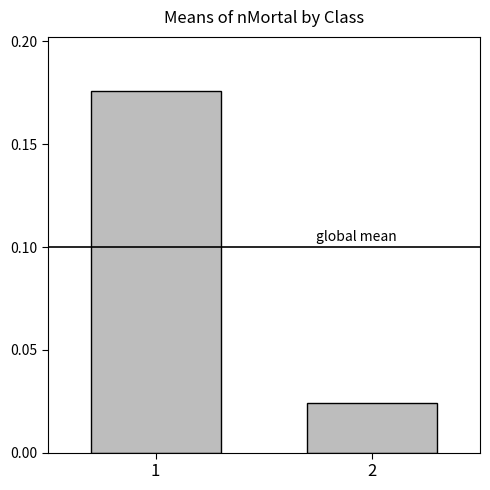

List the labels in order of value, largest first.

1, 2